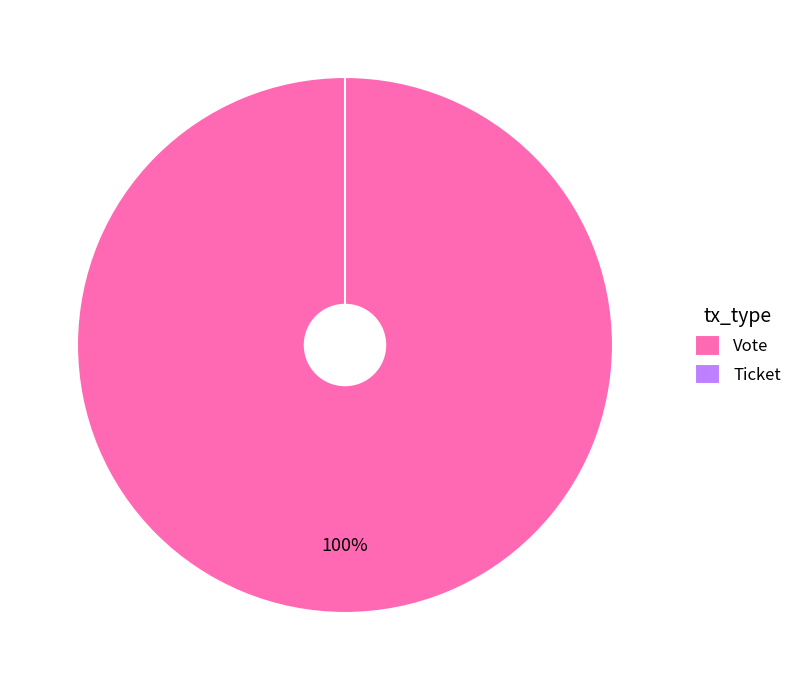

The Vote slice represents 100% of the pie. True or false?

True